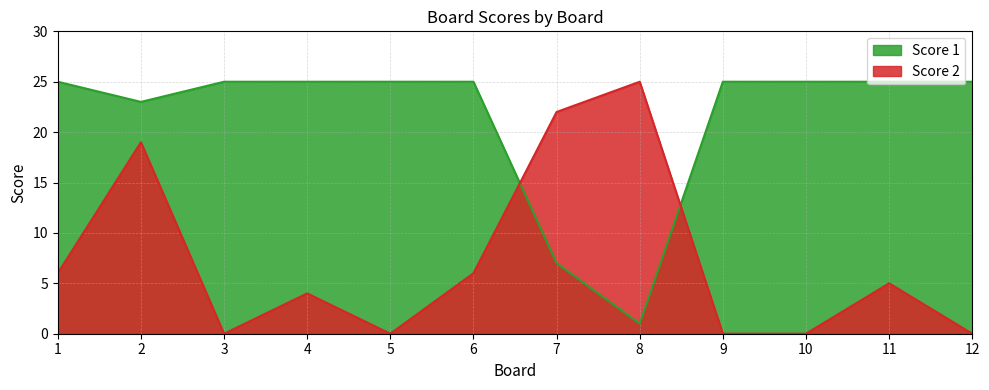

What is the sum of all Score 2 values?

87